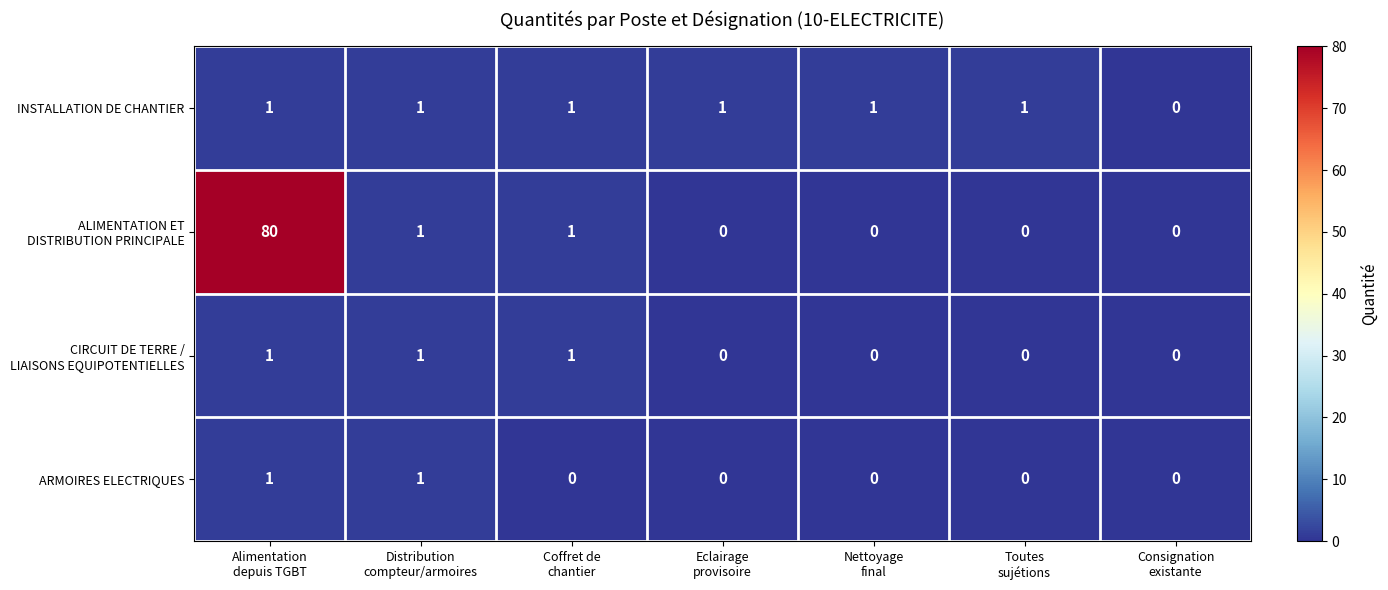

What is the greatest value displayed?

80